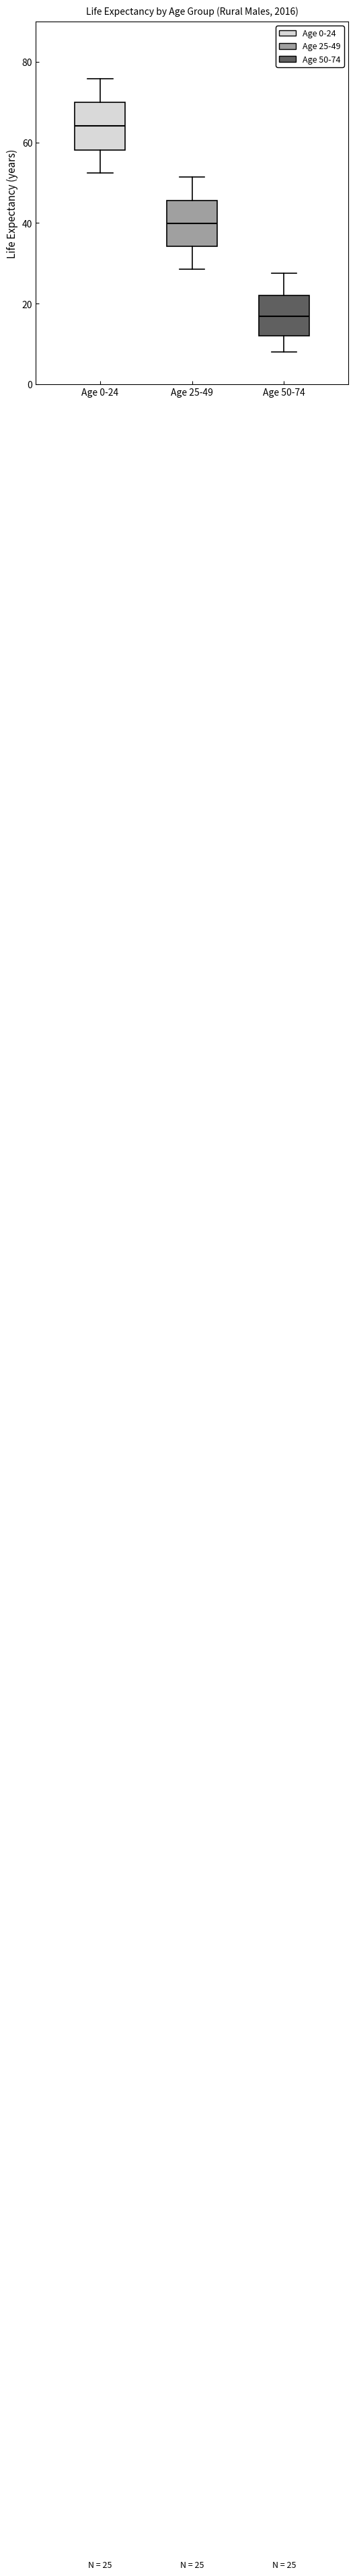

Which box's median line is the highest?

Age 0-24